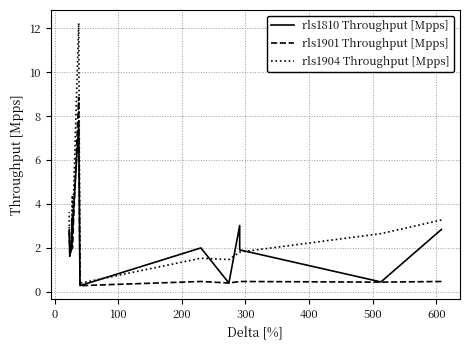

True or false: rls1904 Throughput [Mpps] and rls1901 Throughput [Mpps] cross at least once.

False